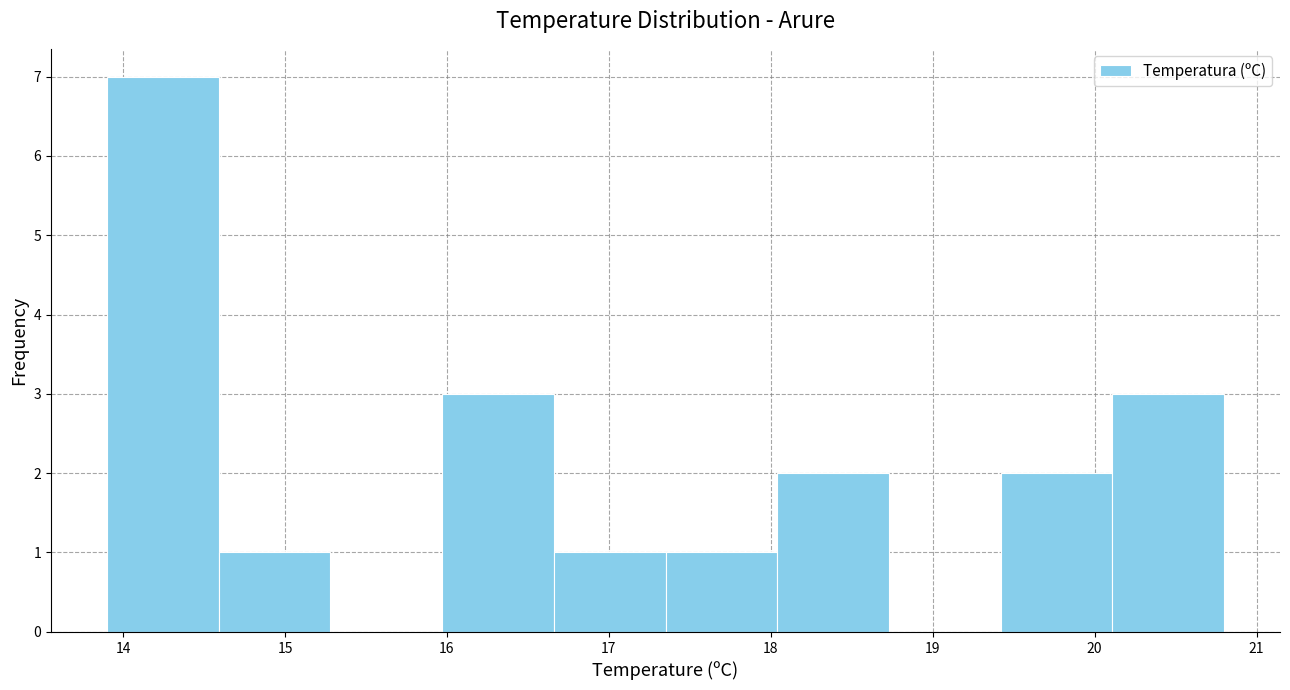

Reading left to right, list every bar in this chart as the range it spans on the x-axis followed by its height. Neither the bar edges nor the heights are printed on the chart, so give them approximately, as read against the axes.

13.90 to 14.59: 7
14.59 to 15.28: 1
15.28 to 15.97: 0
15.97 to 16.66: 3
16.66 to 17.35: 1
17.35 to 18.04: 1
18.04 to 18.73: 2
18.73 to 19.42: 0
19.42 to 20.11: 2
20.11 to 20.80: 3